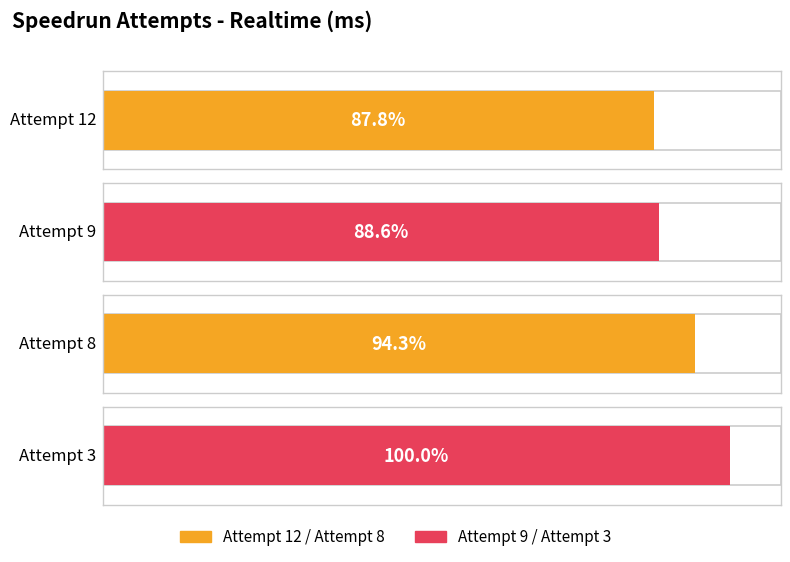

Are the bars horizontal?

Yes